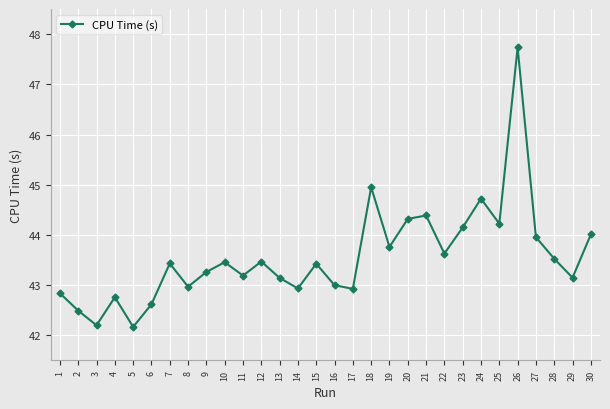

Does the chart have visible grid lines?

Yes